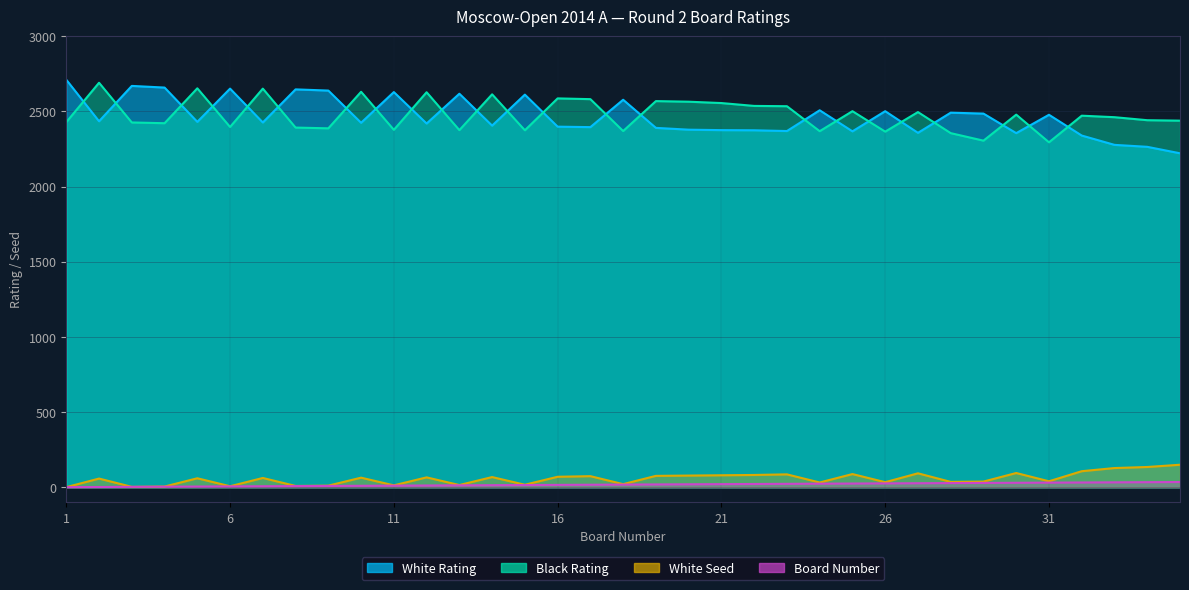

Is it true that Board Number equals 12 at 12?

True